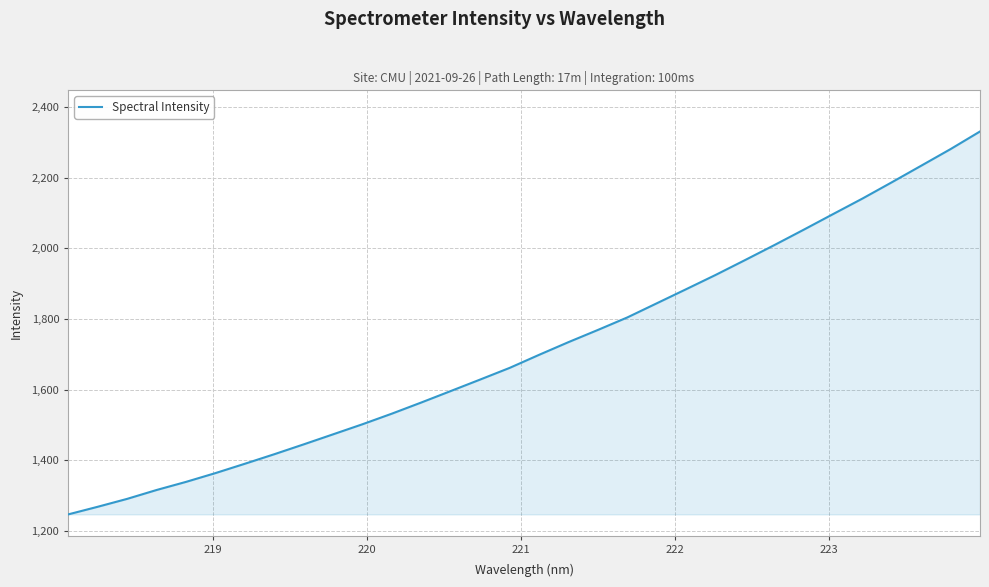

What is the minimum value shown in the chart?

1246.3